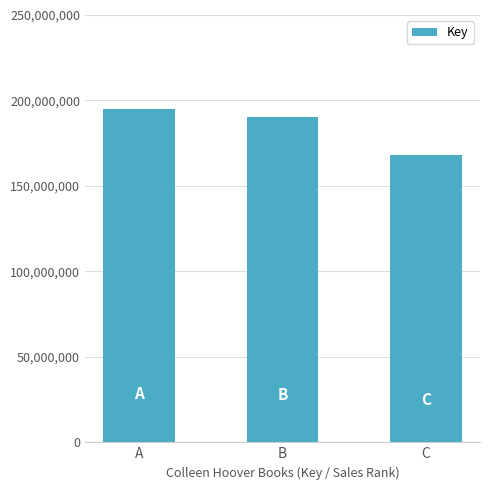

At which category does the chart reach its minimum across all series?

C